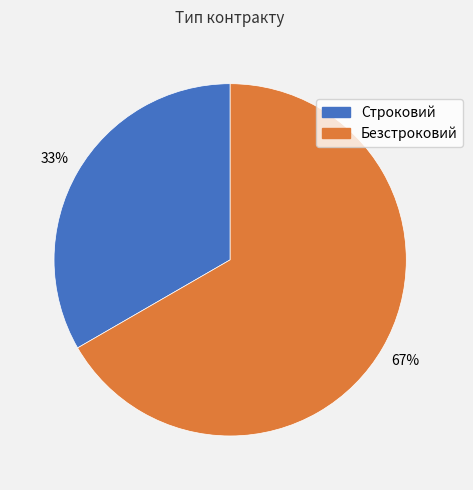

What is the ratio of the value at Безстроковий to the value at Строковий?

2.0